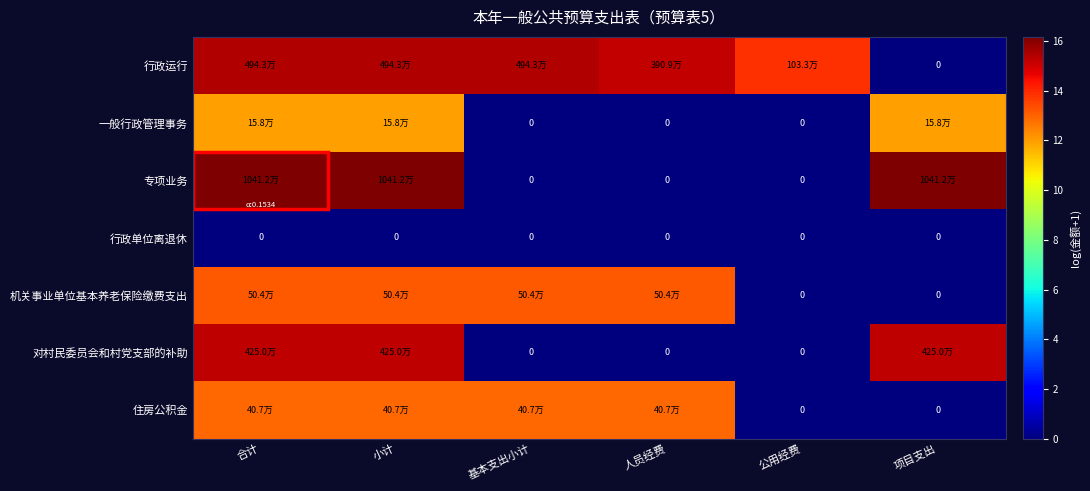

The value of 一般行政管理事务 at 合计 is 15.9. True or false?

False